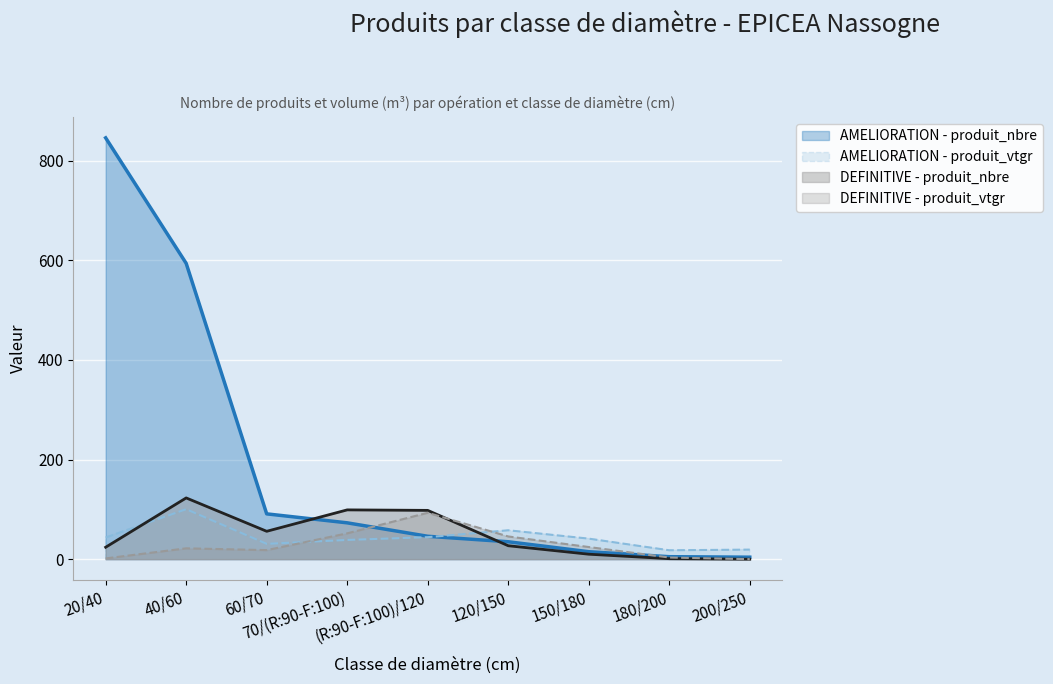

True or false: DEFINITIVE - produit_nbre and AMELIORATION - produit_vtgr cross at least once.

True